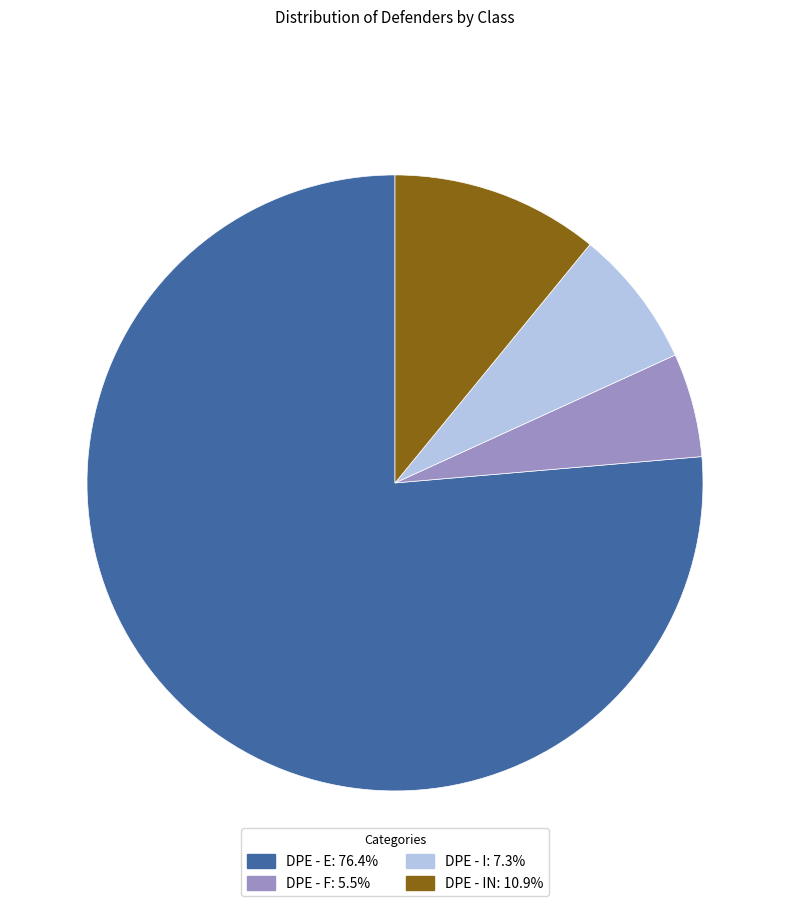

Does any single category account for the majority?

Yes